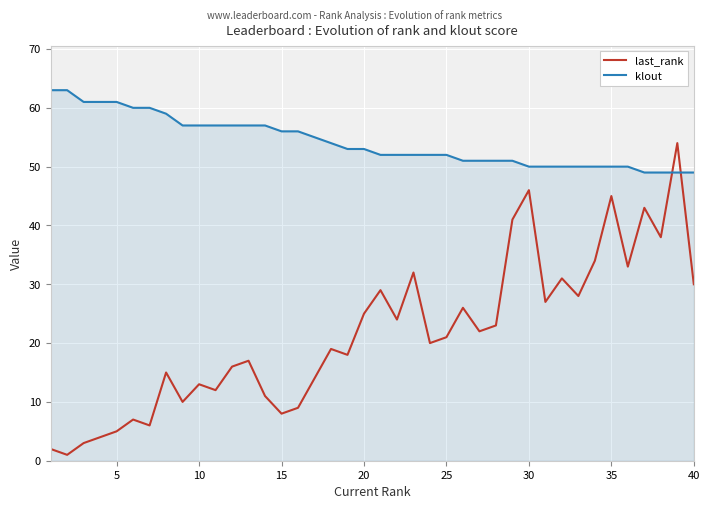

Which series has the largest total across all categories?

klout